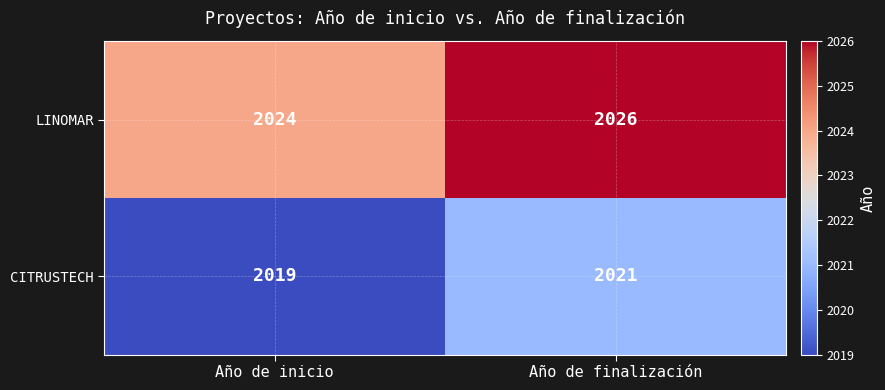

What is the sum of the LINOMAR values at Año de inicio and Año de finalización?

4050